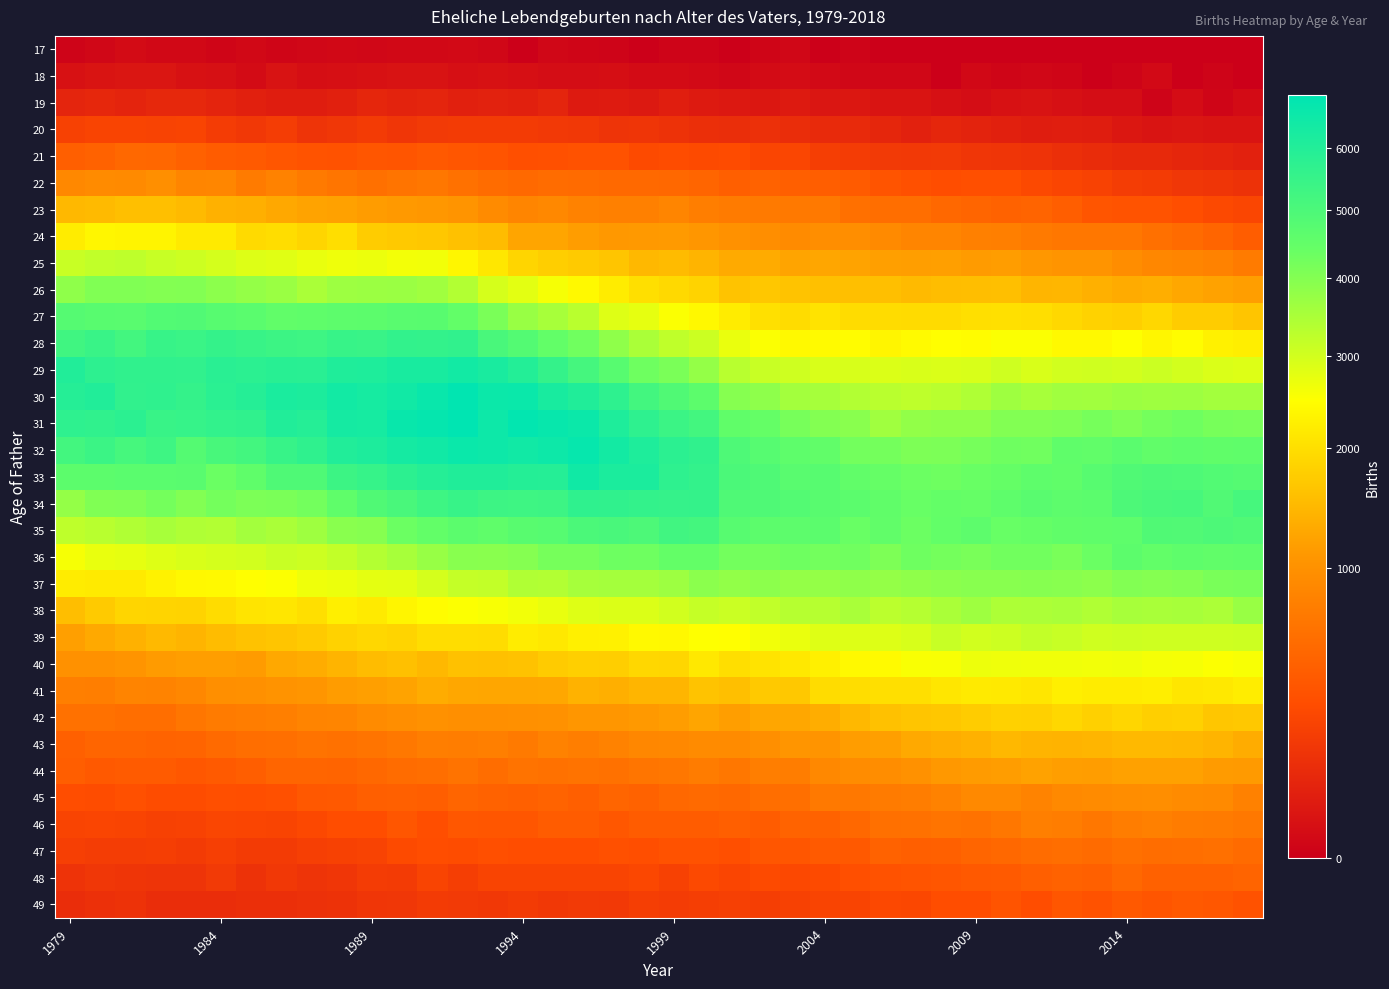

At how many categories does at least one series exceed 5815?

17